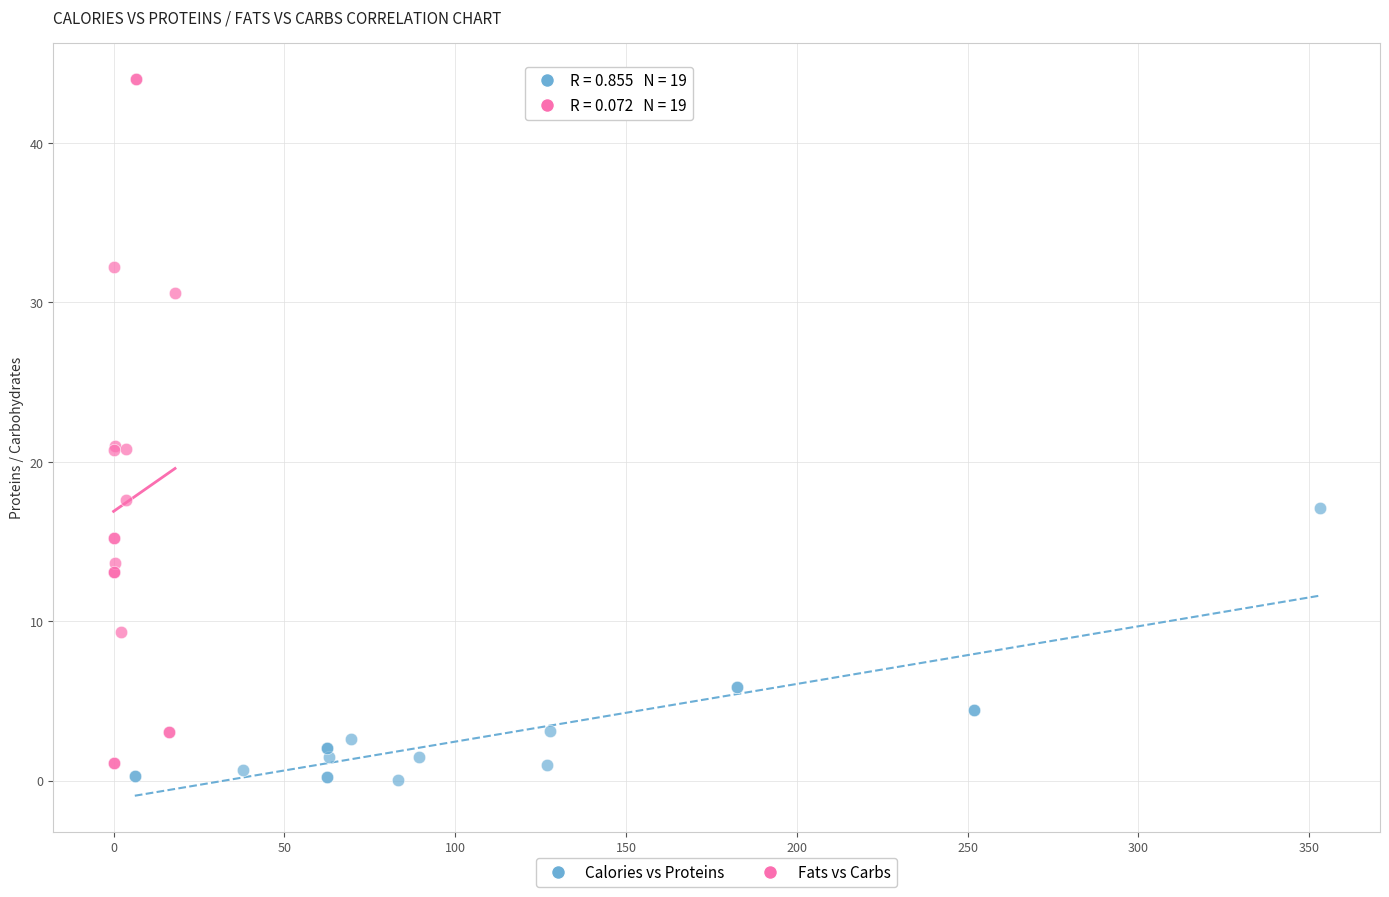

Which series has the widest spread of Y values?

Fats vs Carbs